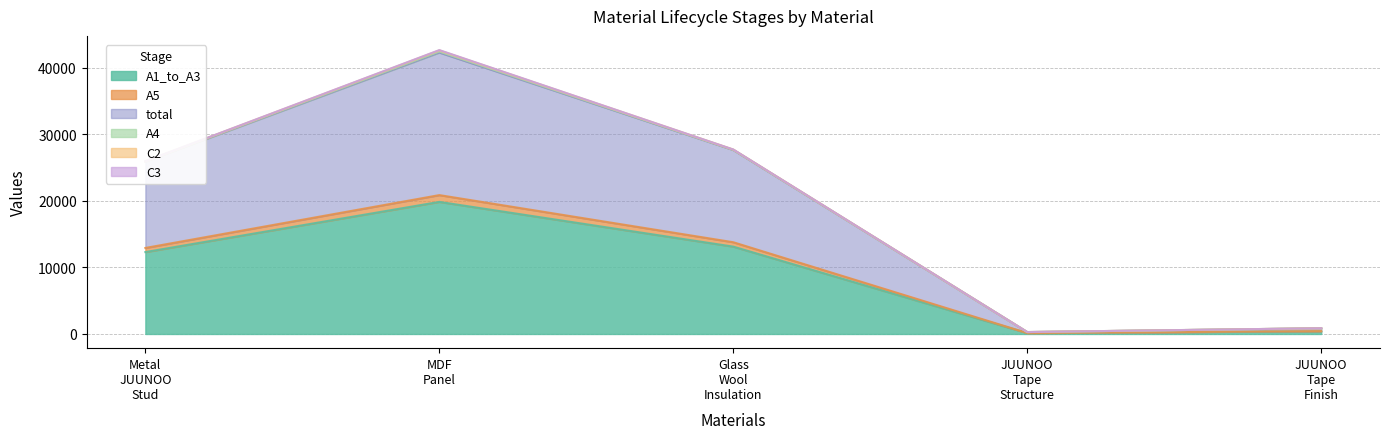

What is the maximum value for A1_to_A3?

19840.0